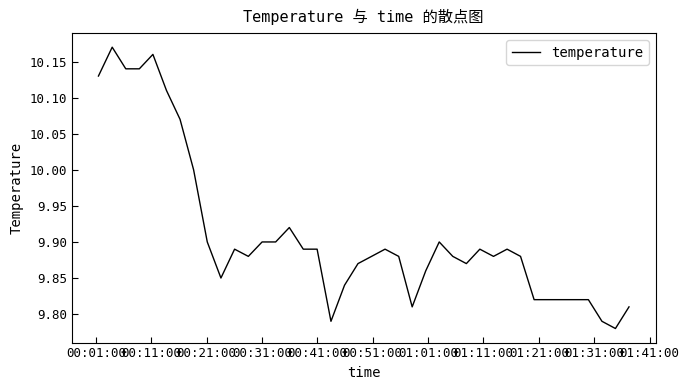

What is the difference between the maximum and minimum values?

0.4